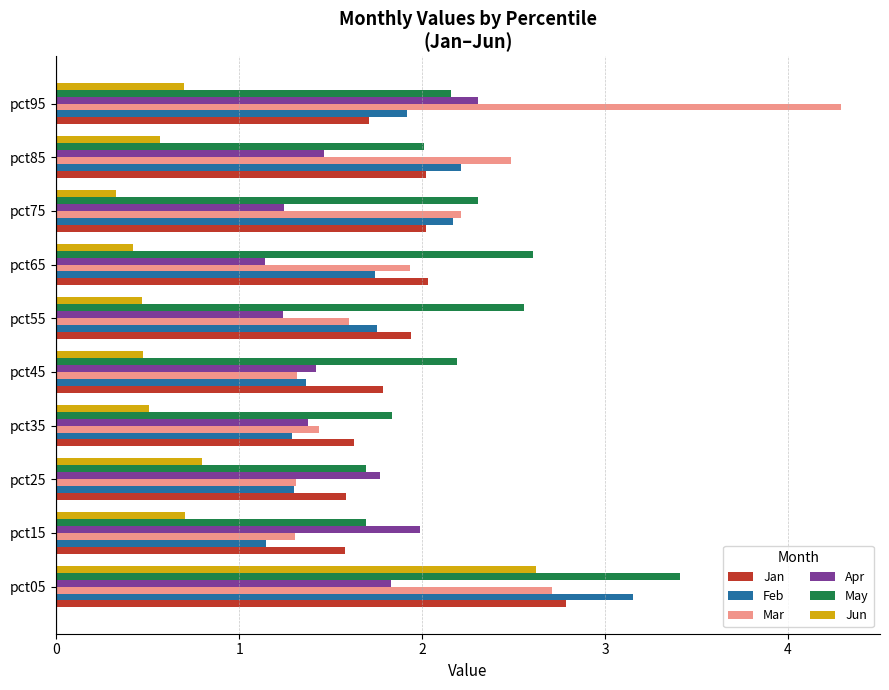

What is the difference between the highest and lowest values at pct35?

1.3